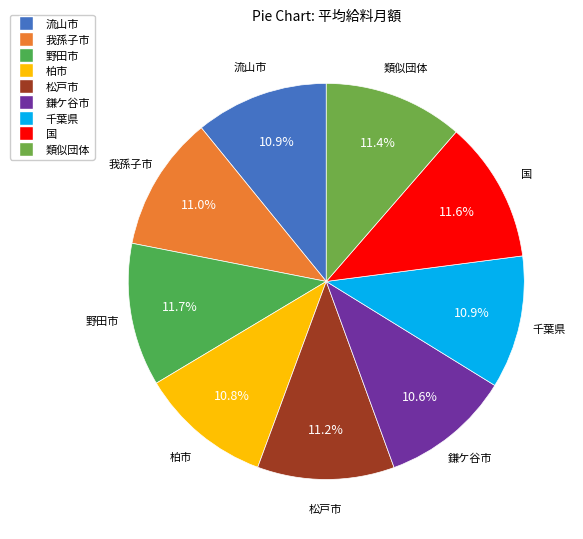

True or false: 流山市 accounts for 18% of the total.

False